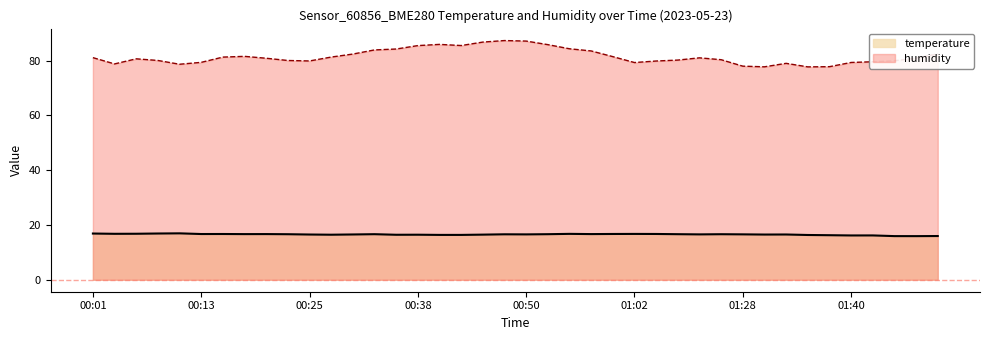

What is the sum of all humidity values?

3261.6